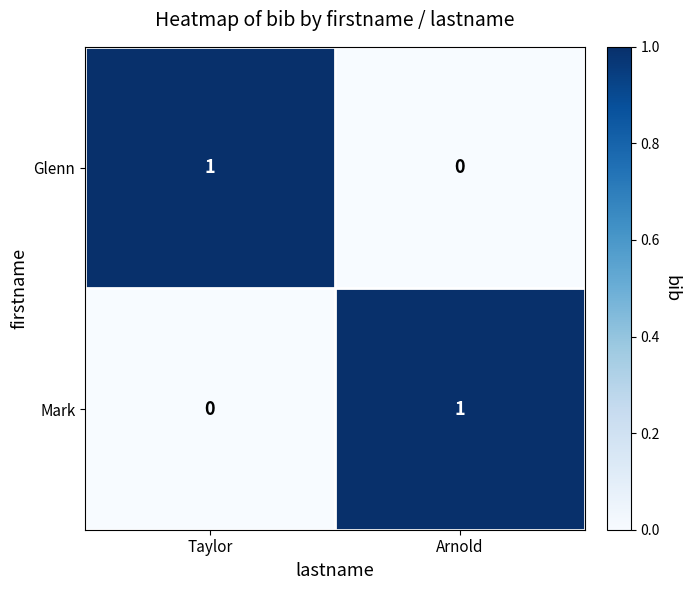

True or false: Glenn has a value of 0 at Taylor.

False